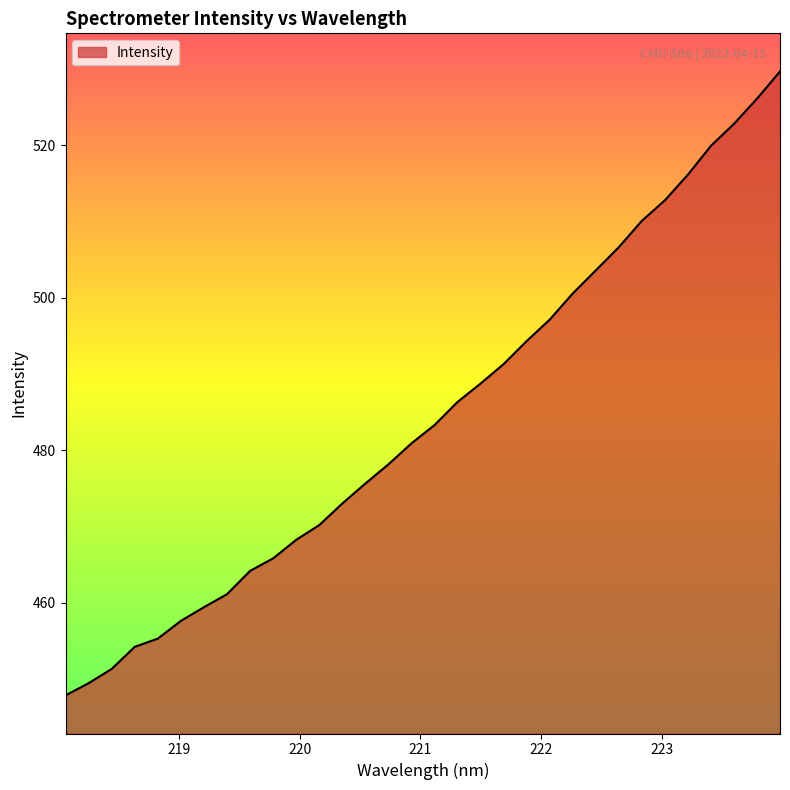

What is the greatest value displayed?

529.7